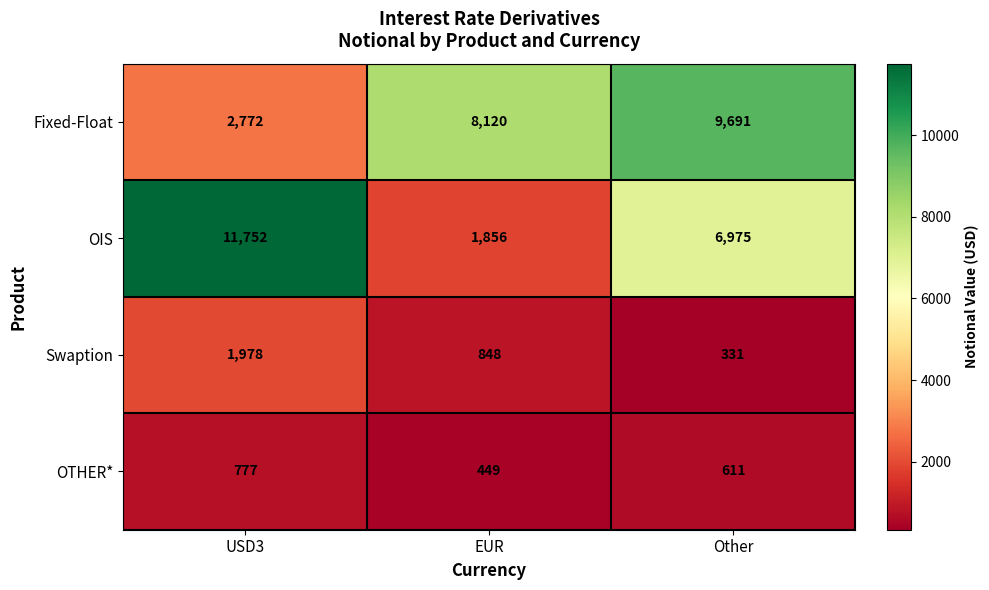

What is the sum of all Fixed-Float values?

20583